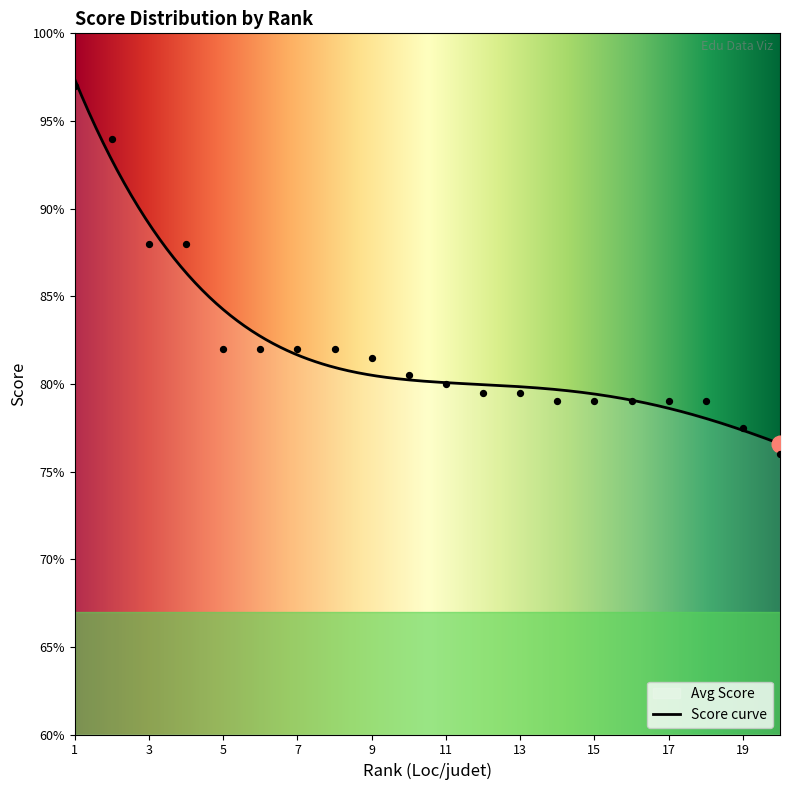

What is the change in value from 13 to 16?

-0.5